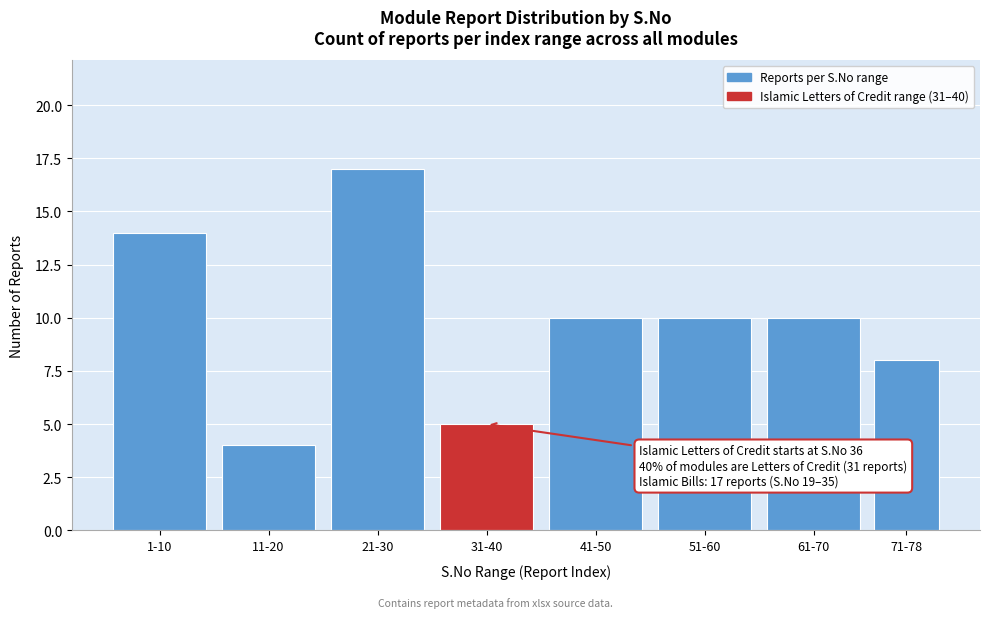

Reading left to right, list all the values displayed in this chart.

14	4	17	5	10	10	10	8